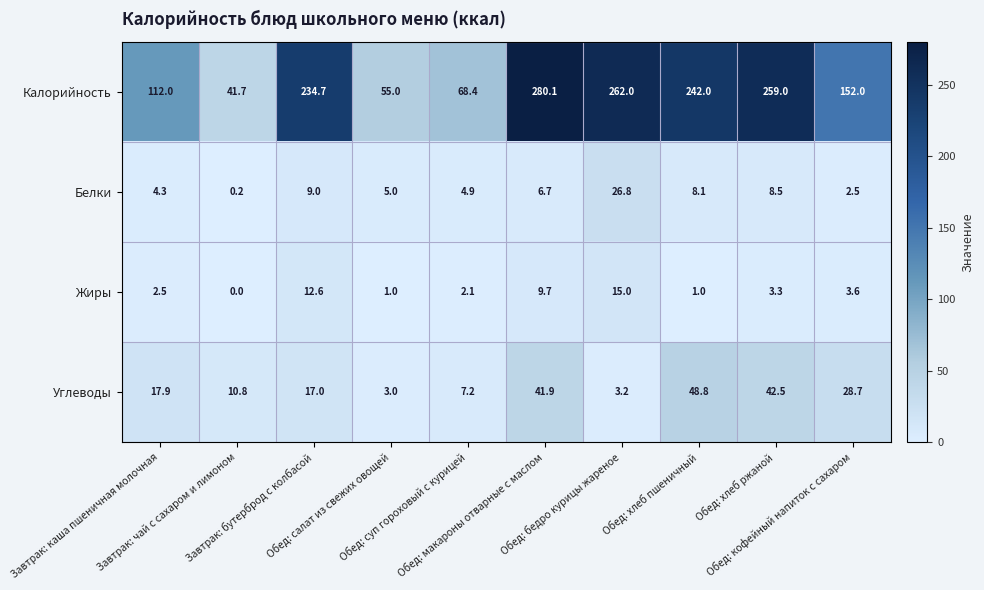

What is the difference between the maximum and minimum values in the Калорийность series?

238.4